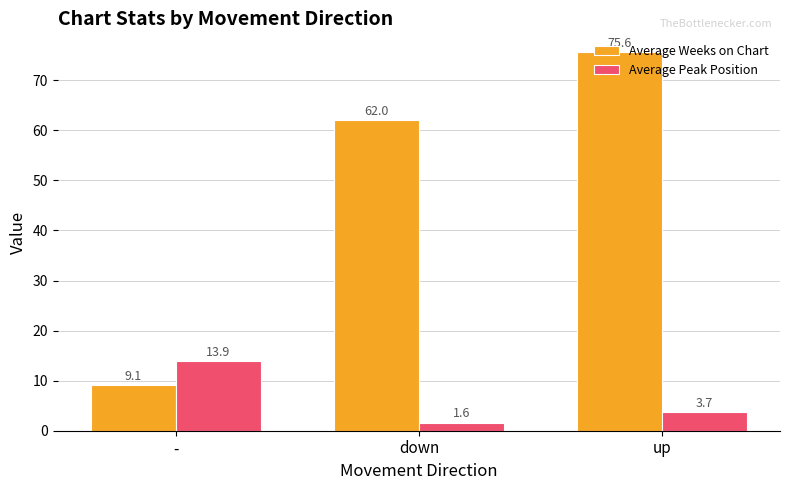

What is the label of the 2nd bar from the right?

down